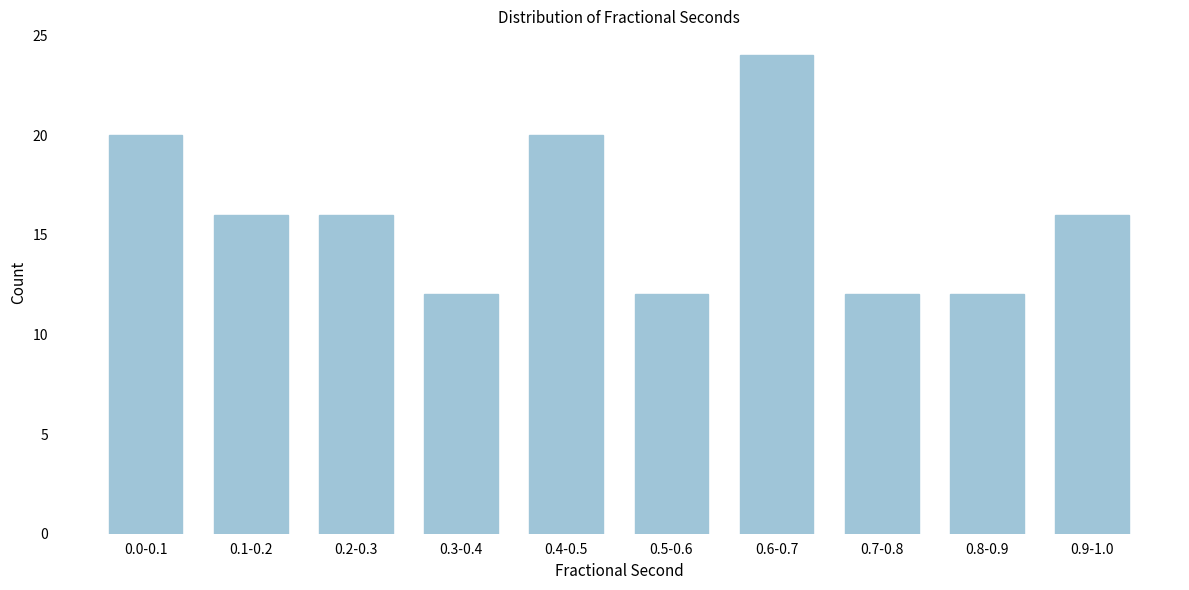

Reading right to left, list all the values displayed in this chart.

0.9-1.0=16	0.8-0.9=12	0.7-0.8=12	0.6-0.7=24	0.5-0.6=12	0.4-0.5=20	0.3-0.4=12	0.2-0.3=16	0.1-0.2=16	0.0-0.1=20